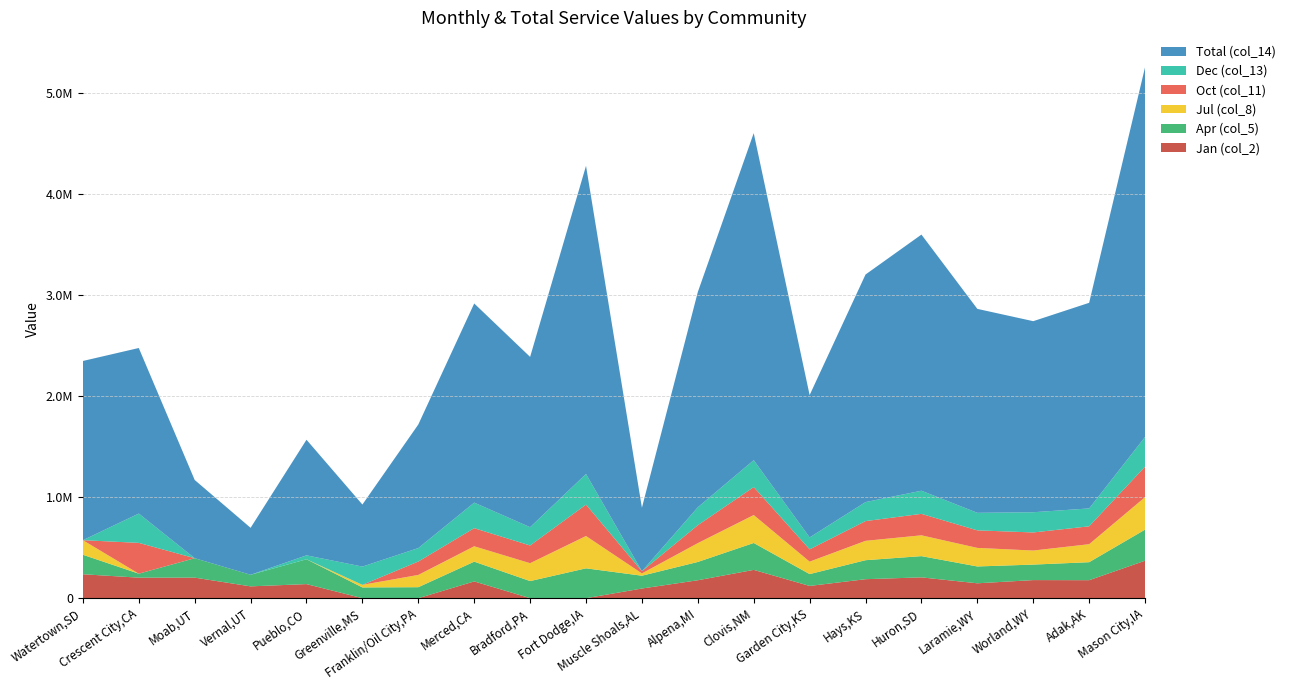

Reading right to left, what are all the values shown in this chart?

Jan (col_2): 370576	178020	178976	147254	205920	187884	121200	279936	177400	95680	0	0	165856	0	0	139258	116958	203364	202960	236831
Apr (col_5): 307530	178020	153272	166600	210080	187884	117160	266112	180948	126592	295290	169276	195392	108744	106400	245664	114642	192066	39560	192701
Jul (col_8): 321300	178020	138992	183600	205920	191568	123220	276480	186270	22816	319770	176818	152224	121352	25600	0	0	0	0	144158
Oct (col_11): 301410	176850	178976	173400	212160	195252	121200	276480	177400	22080	310590	175142	178983	132384	0	0	0	0	304668	0
Dec (col_13): 293760	176850	199920	173400	228800	187884	118170	266112	177400	0	302940	181008	252849	133172	180594	38640	0	0	289926	0
Total (col_14): 3657150	2033830	1889720	2017254	2533440	2250924	1407940	3234816	2128800	627808	3047760	1684380	1969686	1222188	613638	1143576	464358	773913	1637380	1772555